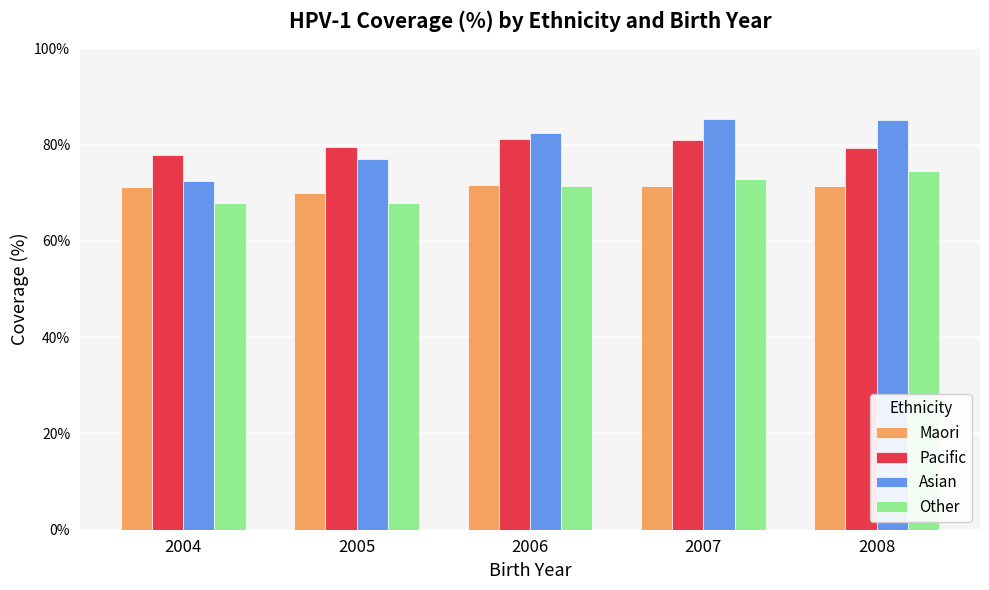

What are all the series names shown in the legend?

Maori, Pacific, Asian, Other